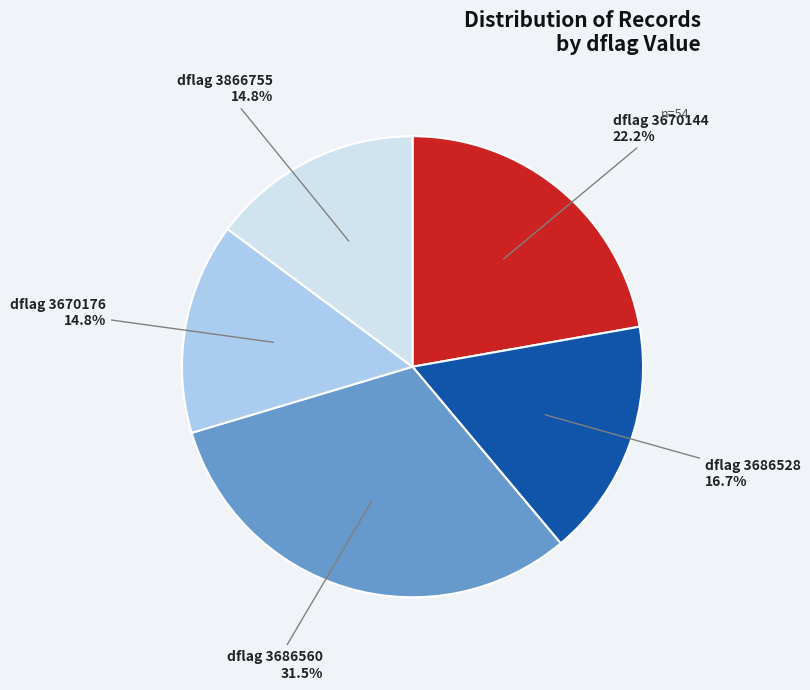

Is there any slice that represents more than half of the pie?

No